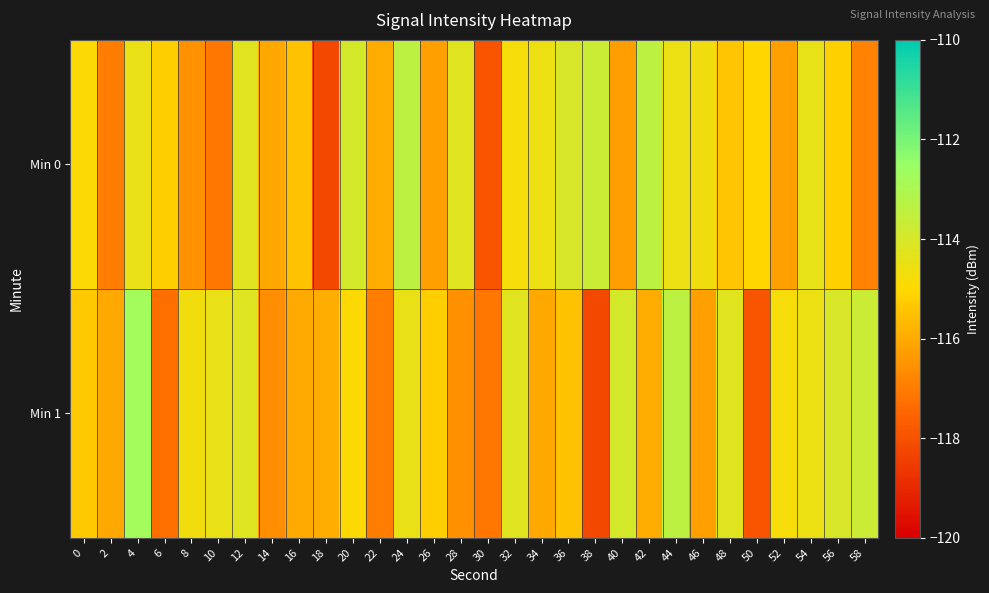

What is the difference between the highest and lowest values at 22?

1.0